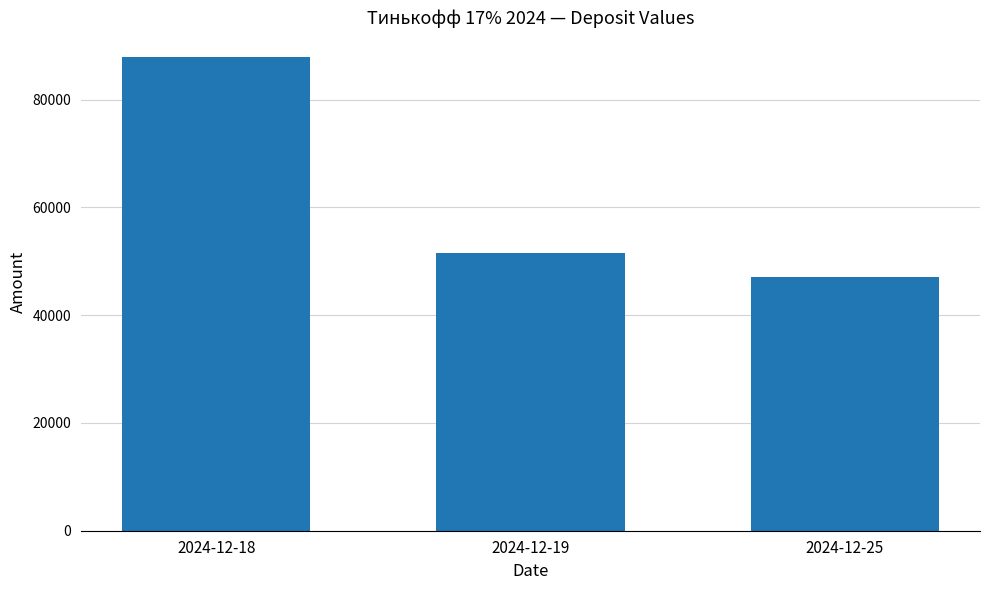

What is the average value?

62188